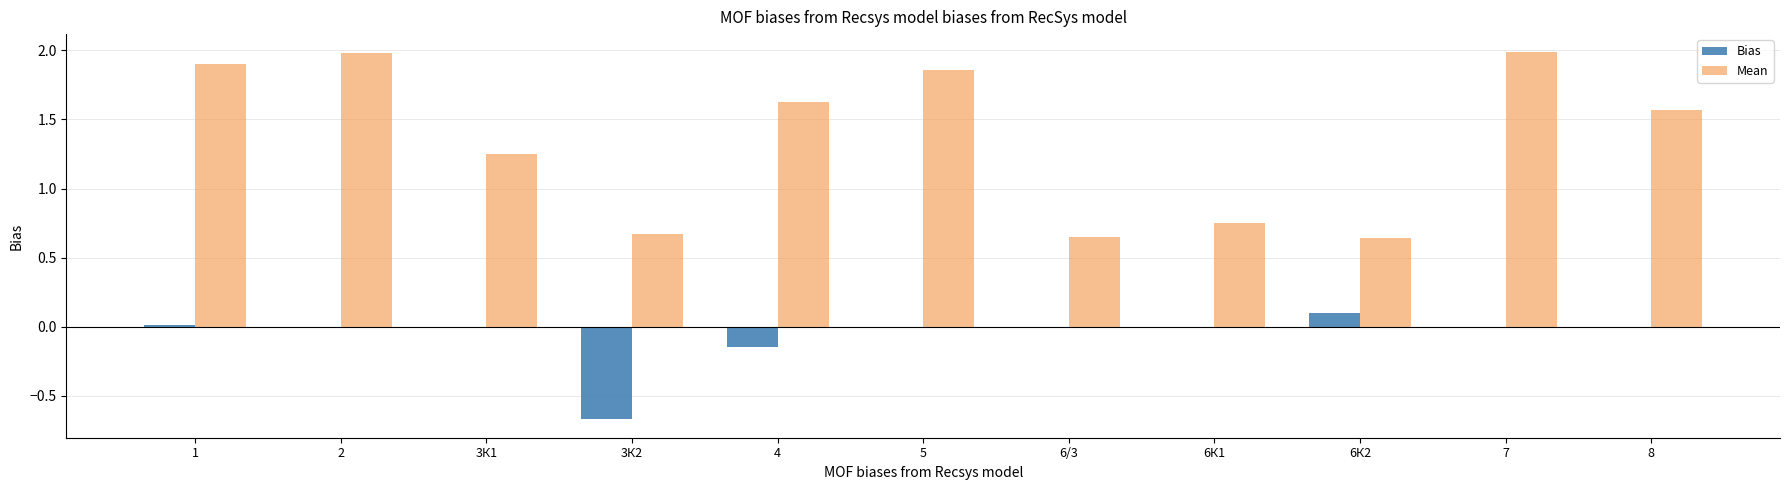

What is the greatest value displayed?

2.0